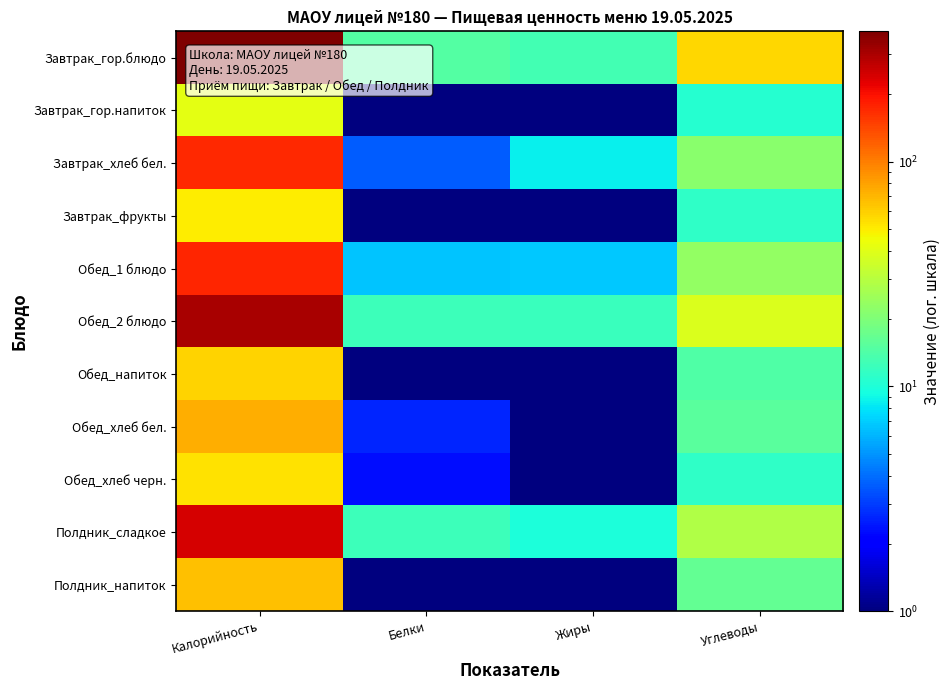

Reading right to left, extract all data points from this chart.

Завтрак_гор.блюдо: Углеводы=56.9	Жиры=13.1	Белки=14.6	Калорийность=379.5
Завтрак_гор.напиток: Углеводы=10.6	Жиры=0.6	Белки=0.7	Калорийность=41.5
Завтрак_хлеб бел.: Углеводы=21.8	Жиры=8.5	Белки=3.6	Калорийность=170.5
Завтрак_фрукты: Углеводы=11.3	Жиры=0.9	Белки=0.9	Калорийность=49.5
Обед_1 блюдо: Углеводы=23.3	Жиры=6.8	Белки=6.6	Калорийность=173.5
Обед_2 блюдо: Углеводы=38.4	Жиры=12.2	Белки=12.3	Калорийность=304.5
Обед_напиток: Углеводы=14.4	Жиры=0.7	Белки=0.7	Калорийность=58.5
Обед_хлеб бел.: Углеводы=15.4	Жиры=1.0	Белки=2.6	Калорийность=73.5
Обед_хлеб черн.: Углеводы=11.3	Жиры=0.8	Белки=2.3	Калорийность=53.5
Полдник_сладкое: Углеводы=28.4	Жиры=9.8	Белки=12.5	Калорийность=243.5
Полдник_напиток: Углеводы=16.4	Жиры=0.6	Белки=0.6	Калорийность=65.5